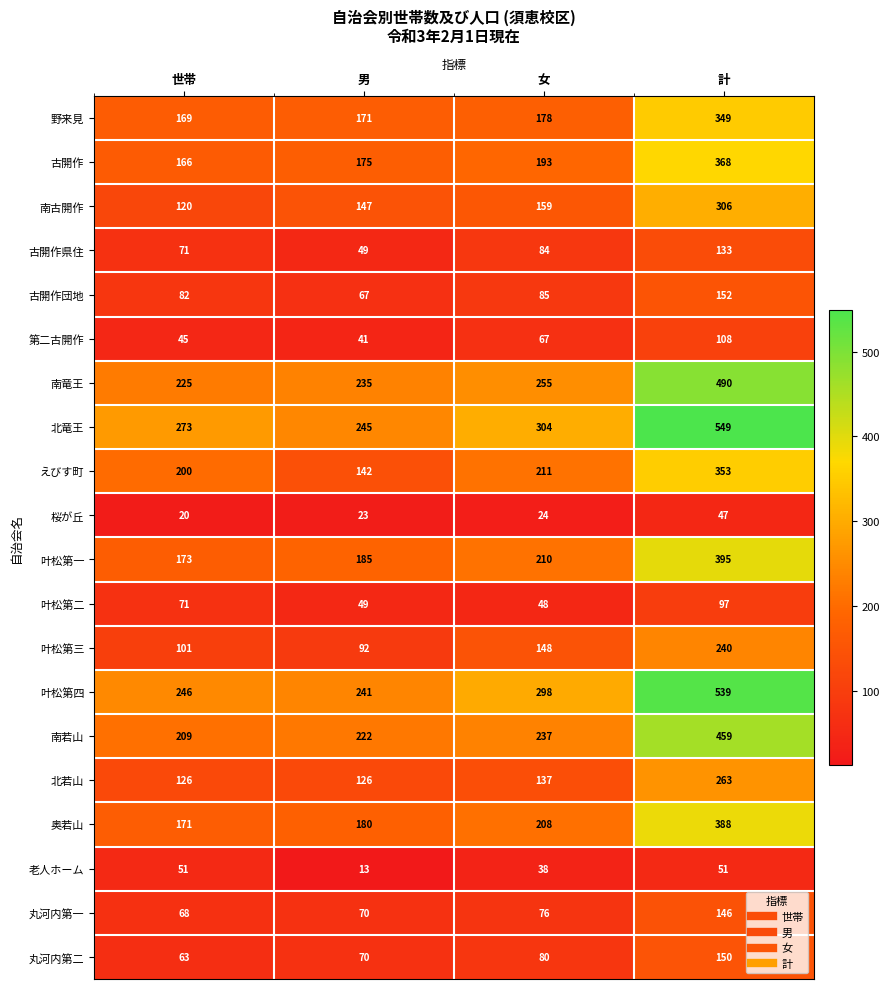

Which series has the widest spread of values?

北竜王